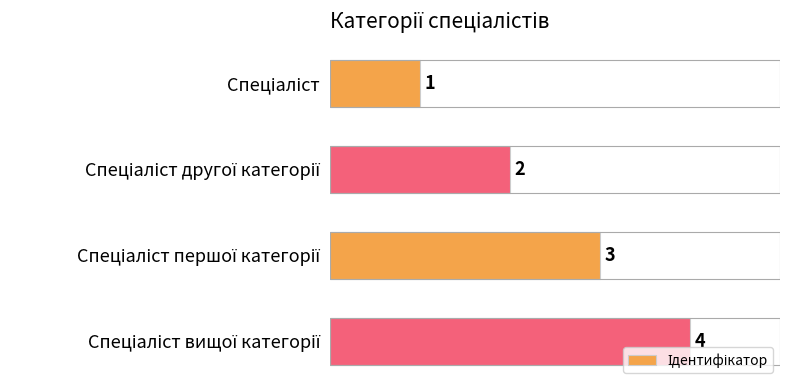

What is the value of the 4th bar from the top?

4